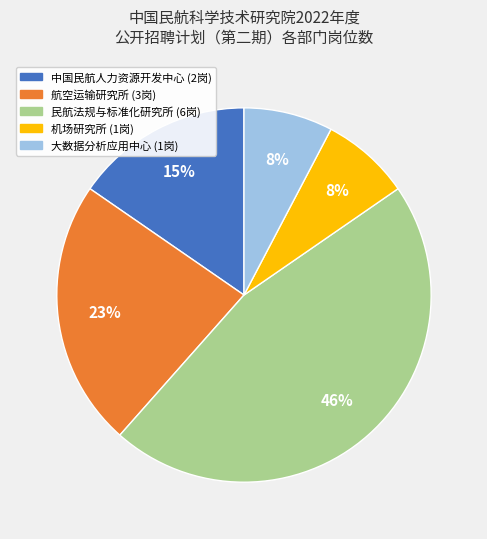

Is there a majority slice in this chart?

No